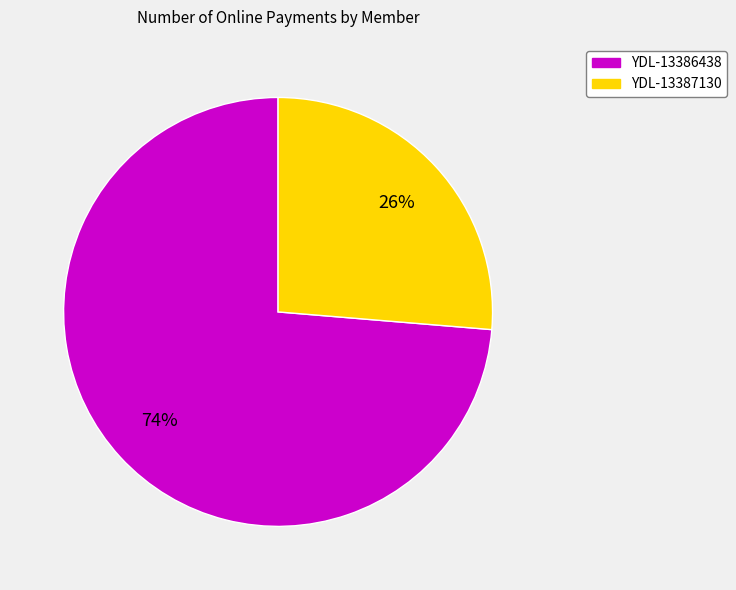

Which category accounts for the majority?

YDL-13386438